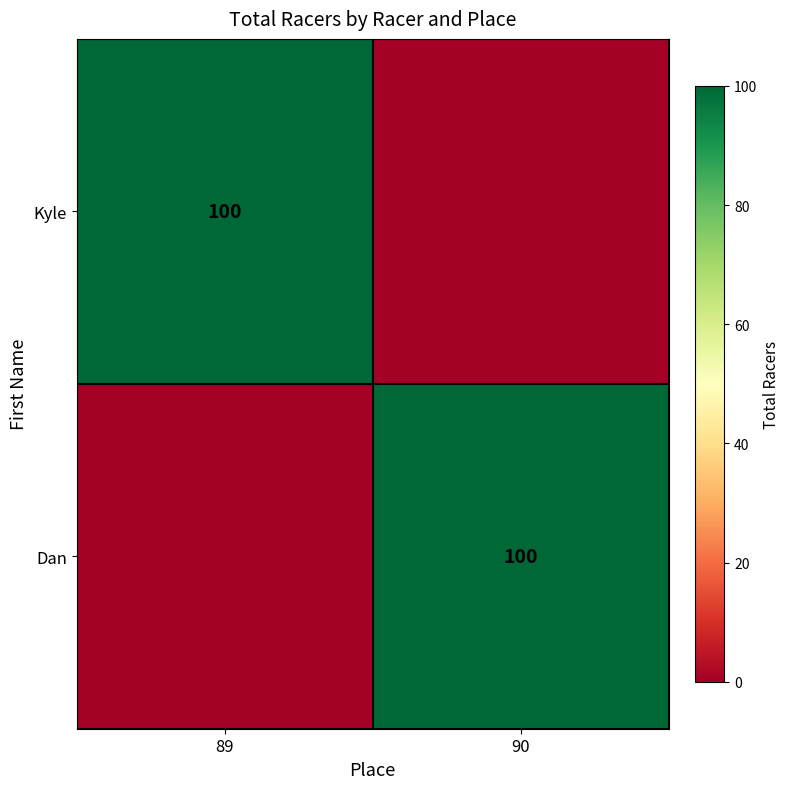

The value of Dan at 90 is 100. True or false?

True